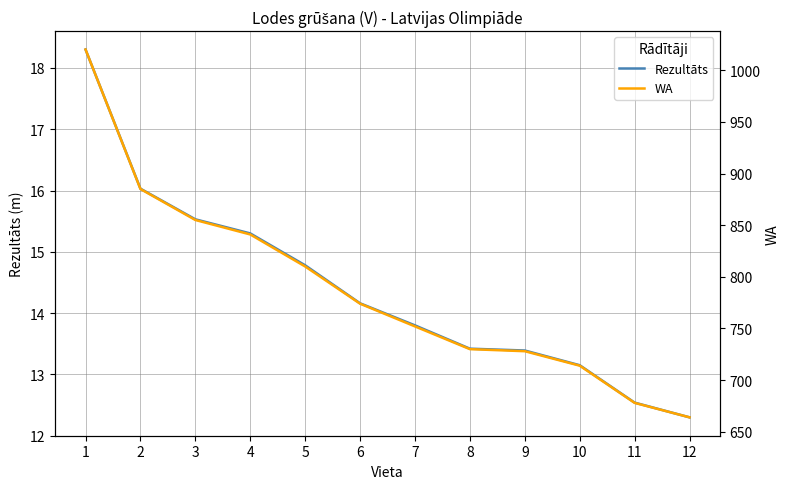

Where is Rezultāts nearest to the value 15?

5